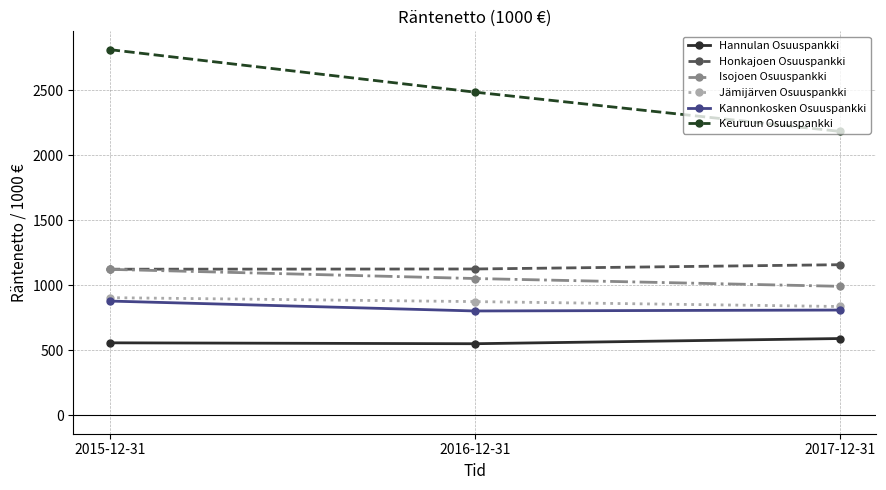

What is the total value across all series at 2015-12-31?

7402.1